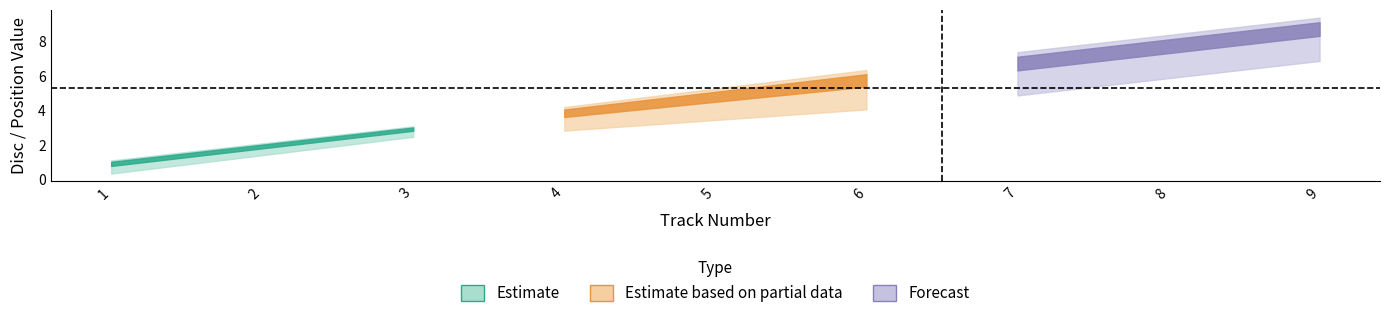

List the series in order of their peak value, lowest first.

Estimate, Estimate based on partial data, Forecast